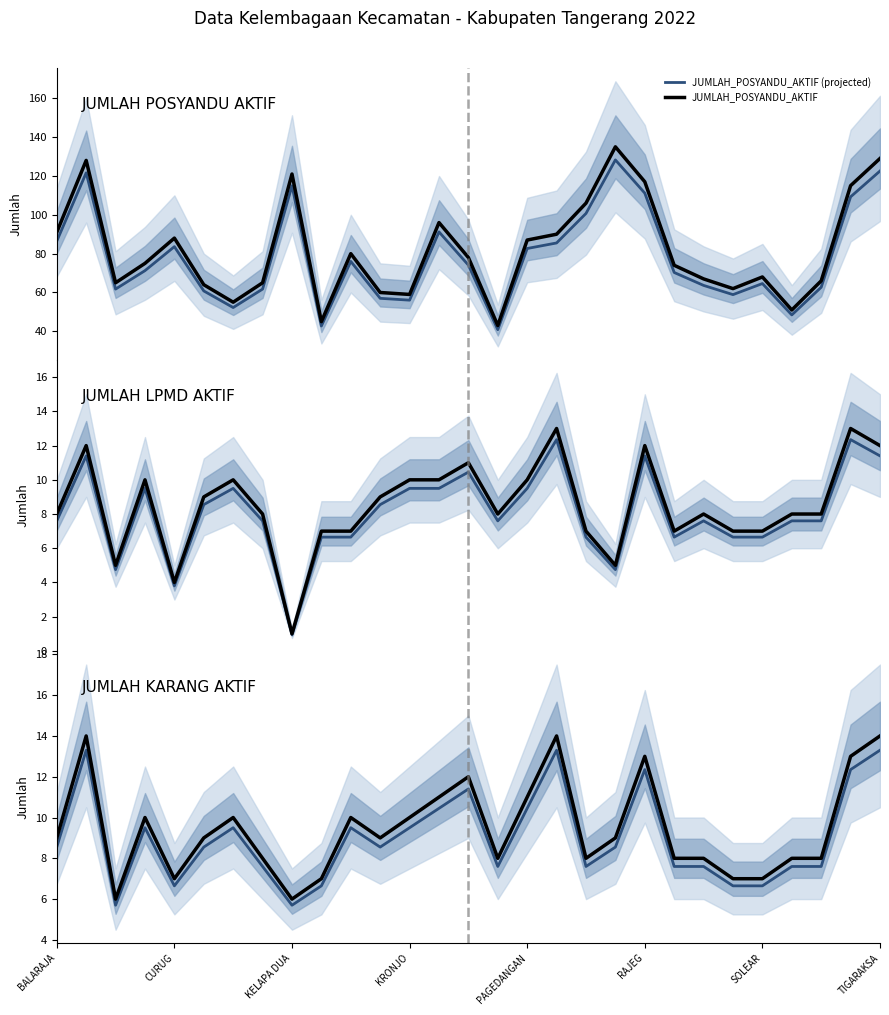

True or false: JUMLAH_KARANG_AKTIF and JUMLAH_POSYANDU_AKTIF intersect in this chart.

False